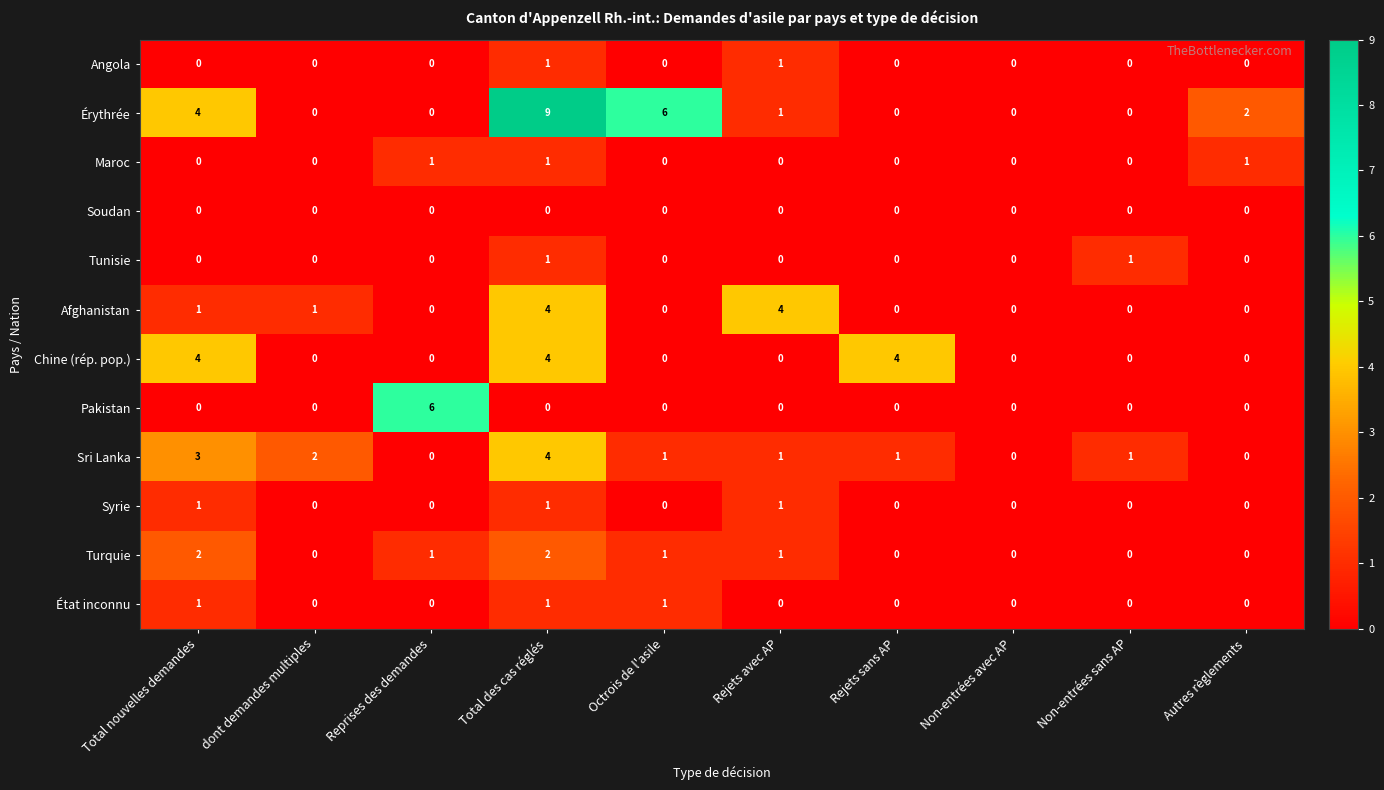

True or false: Sri Lanka has a value of 1 at dont demandes multiples.

False